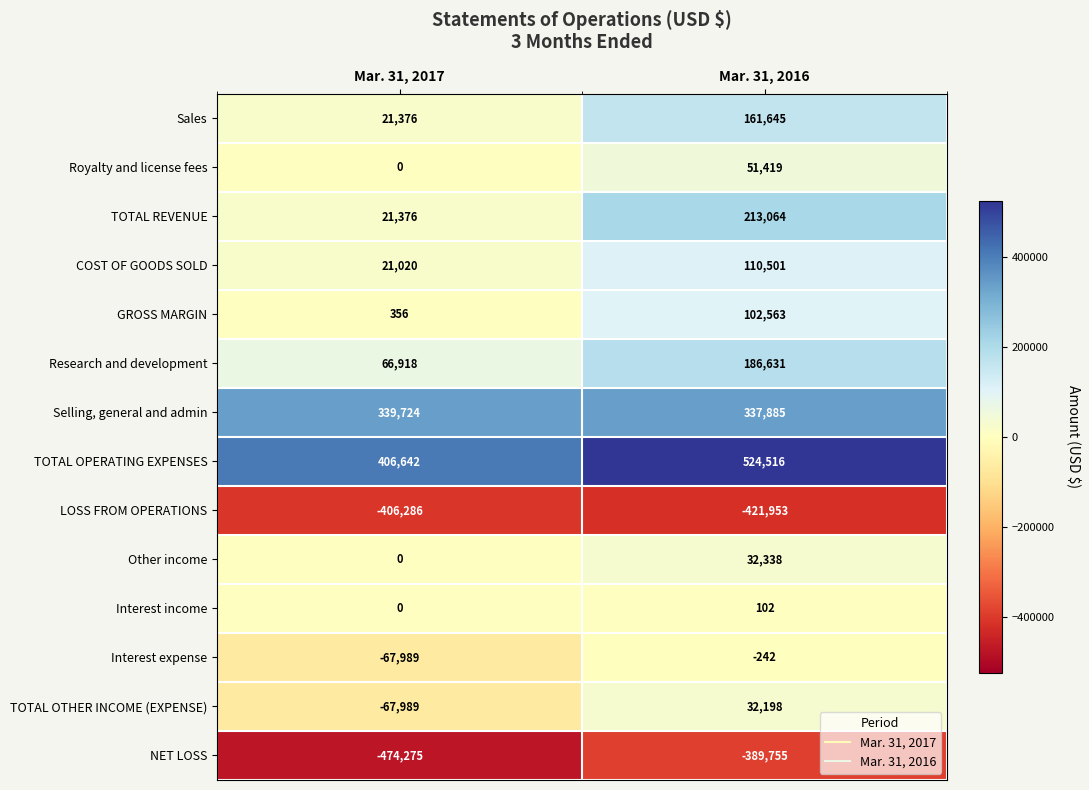

What is the sum of the GROSS MARGIN values at Mar. 31, 2016 and Mar. 31, 2017?

102919